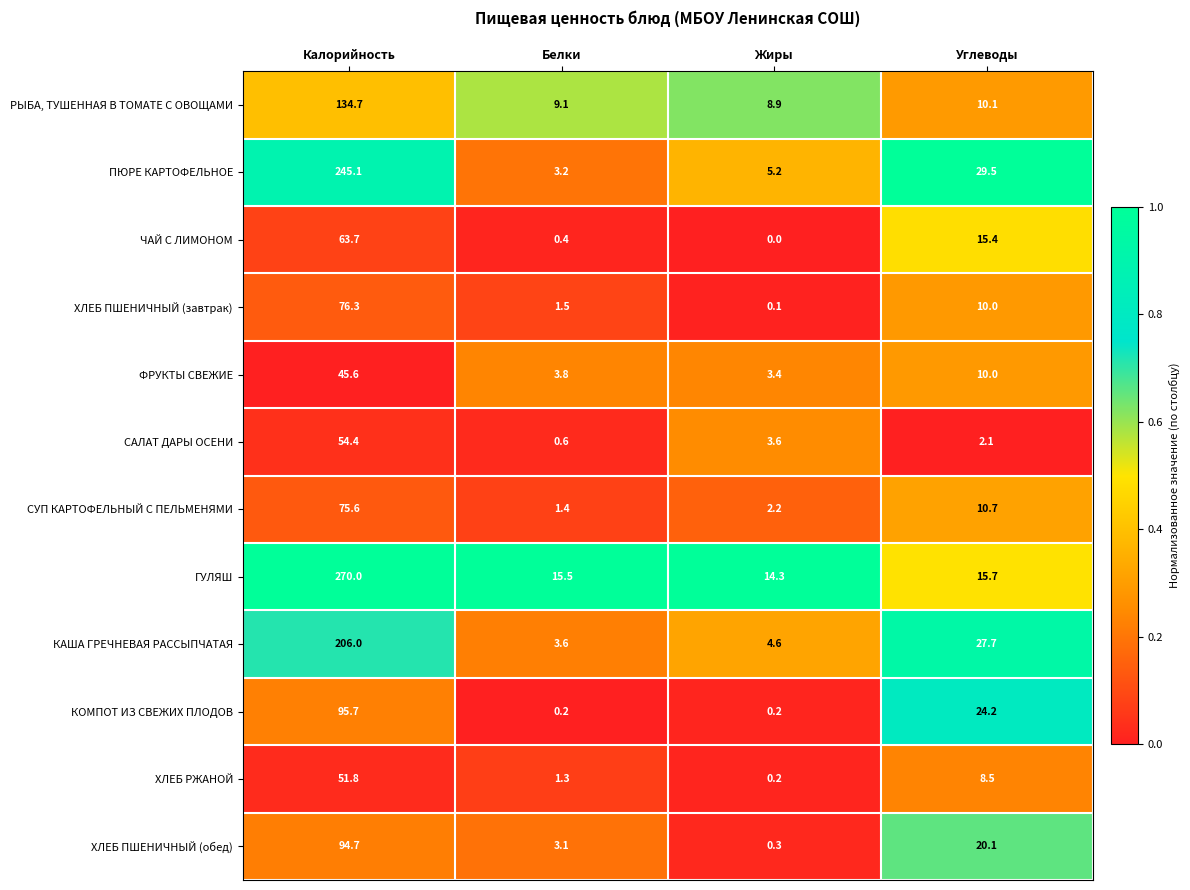

True or false: КАША ГРЕЧНЕВАЯ РАССЫПЧАТАЯ has a value of 3.6 at Белки.

True